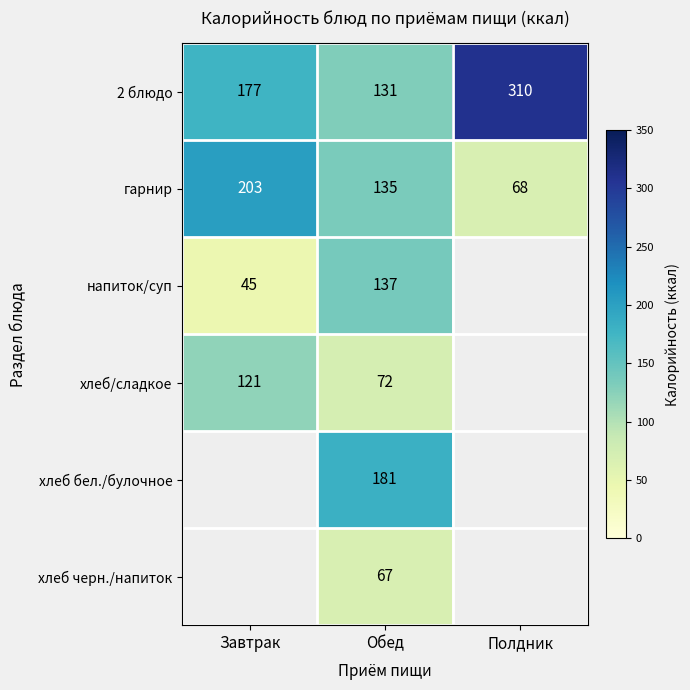

What is the spread (max minus min) of values at Завтрак?

158.0